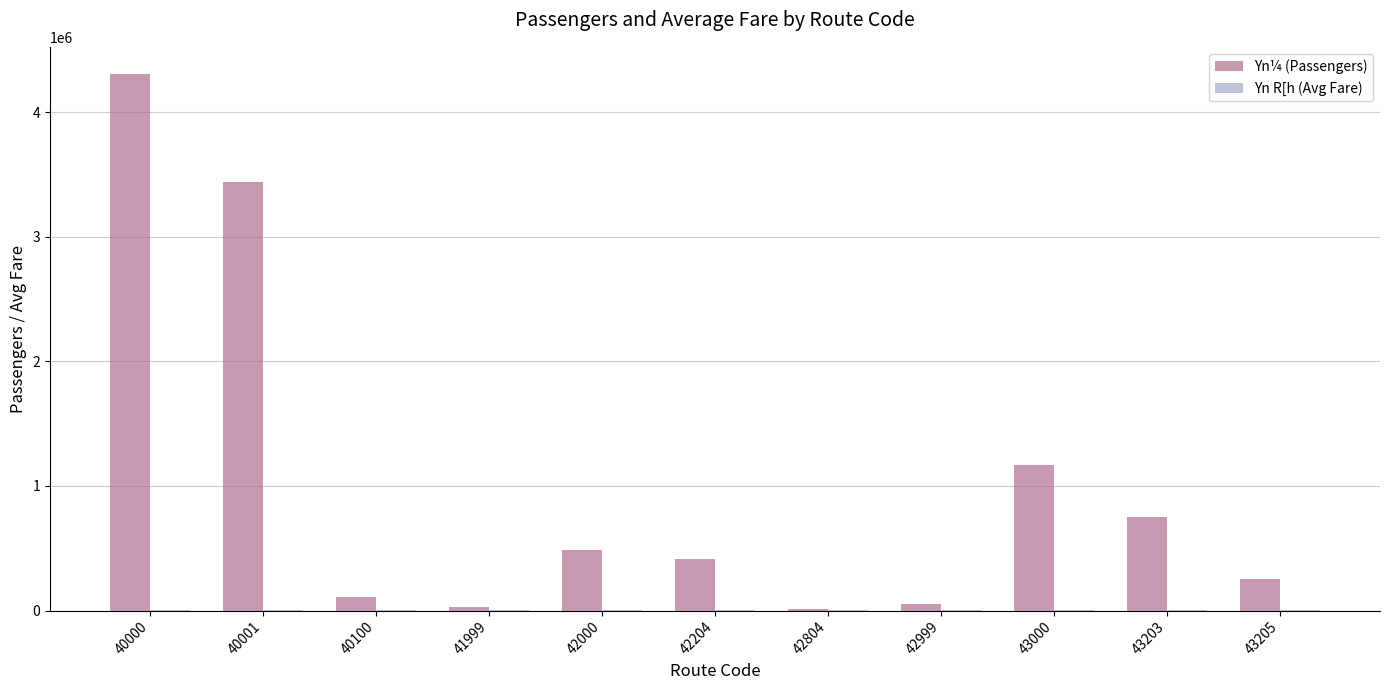

Which series has the largest range (max minus min)?

Yn¼ (Passengers)